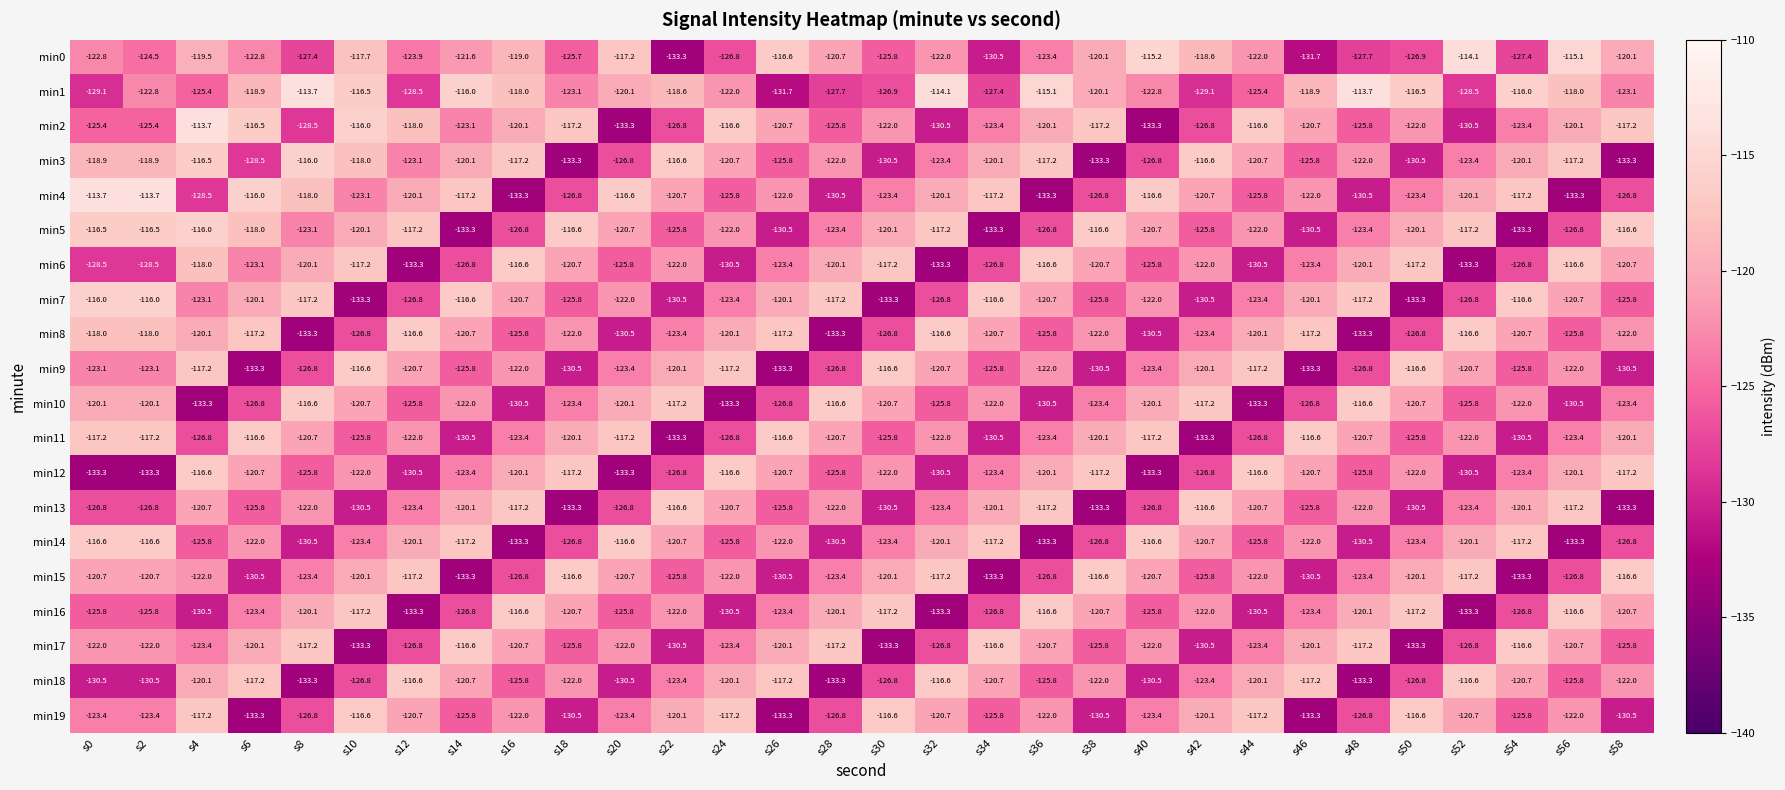

Where does the min8 series first go above -122?

s0